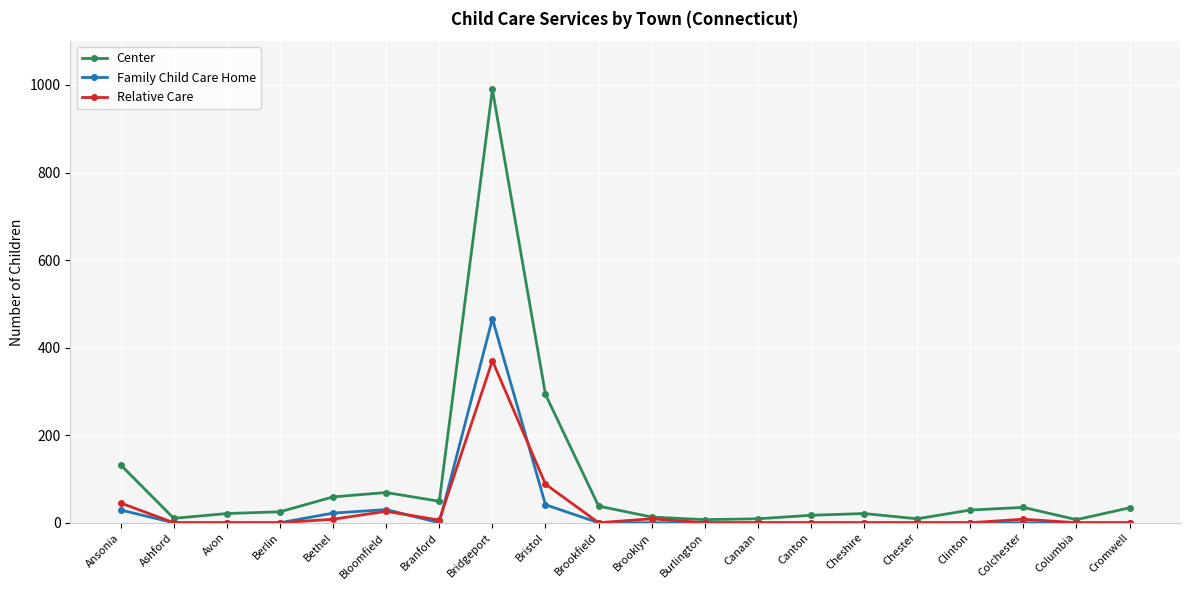

What is the difference between the highest and lowest values at Berlin?

25